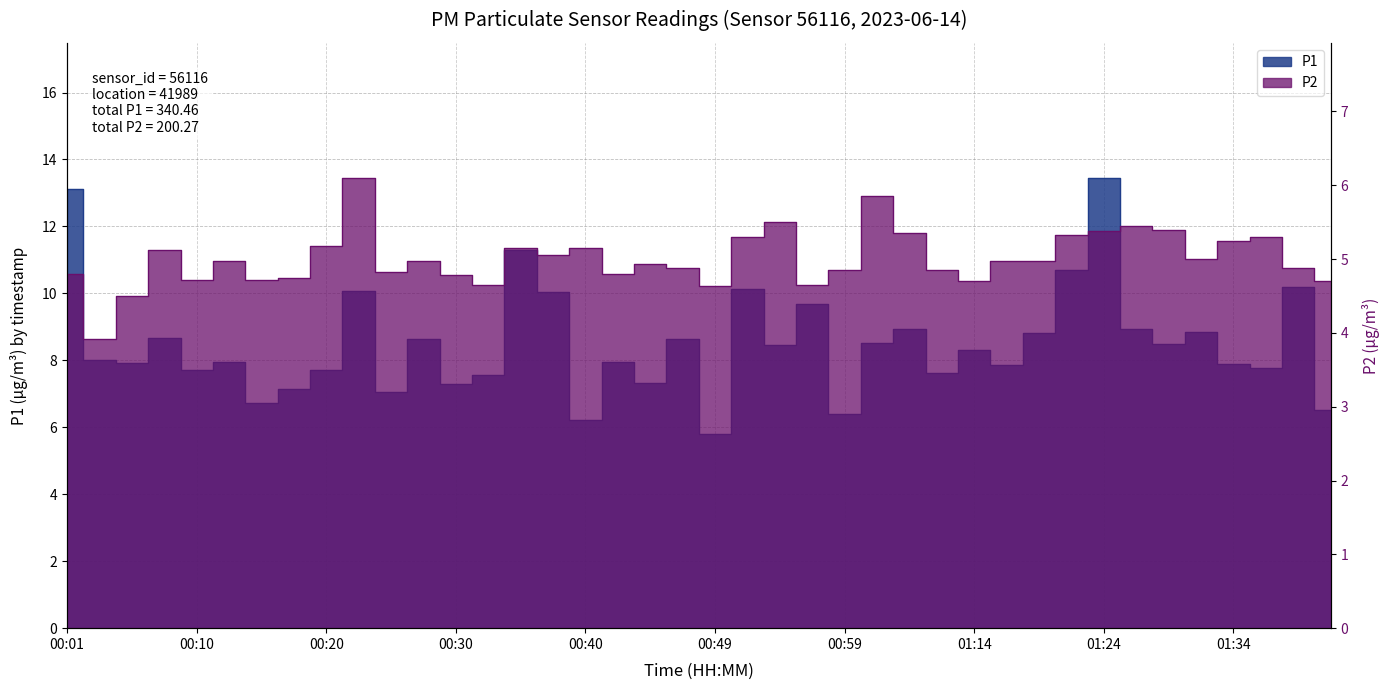

Is the value of P1 at 01:12 greater than the value of P2 at 01:02?

Yes